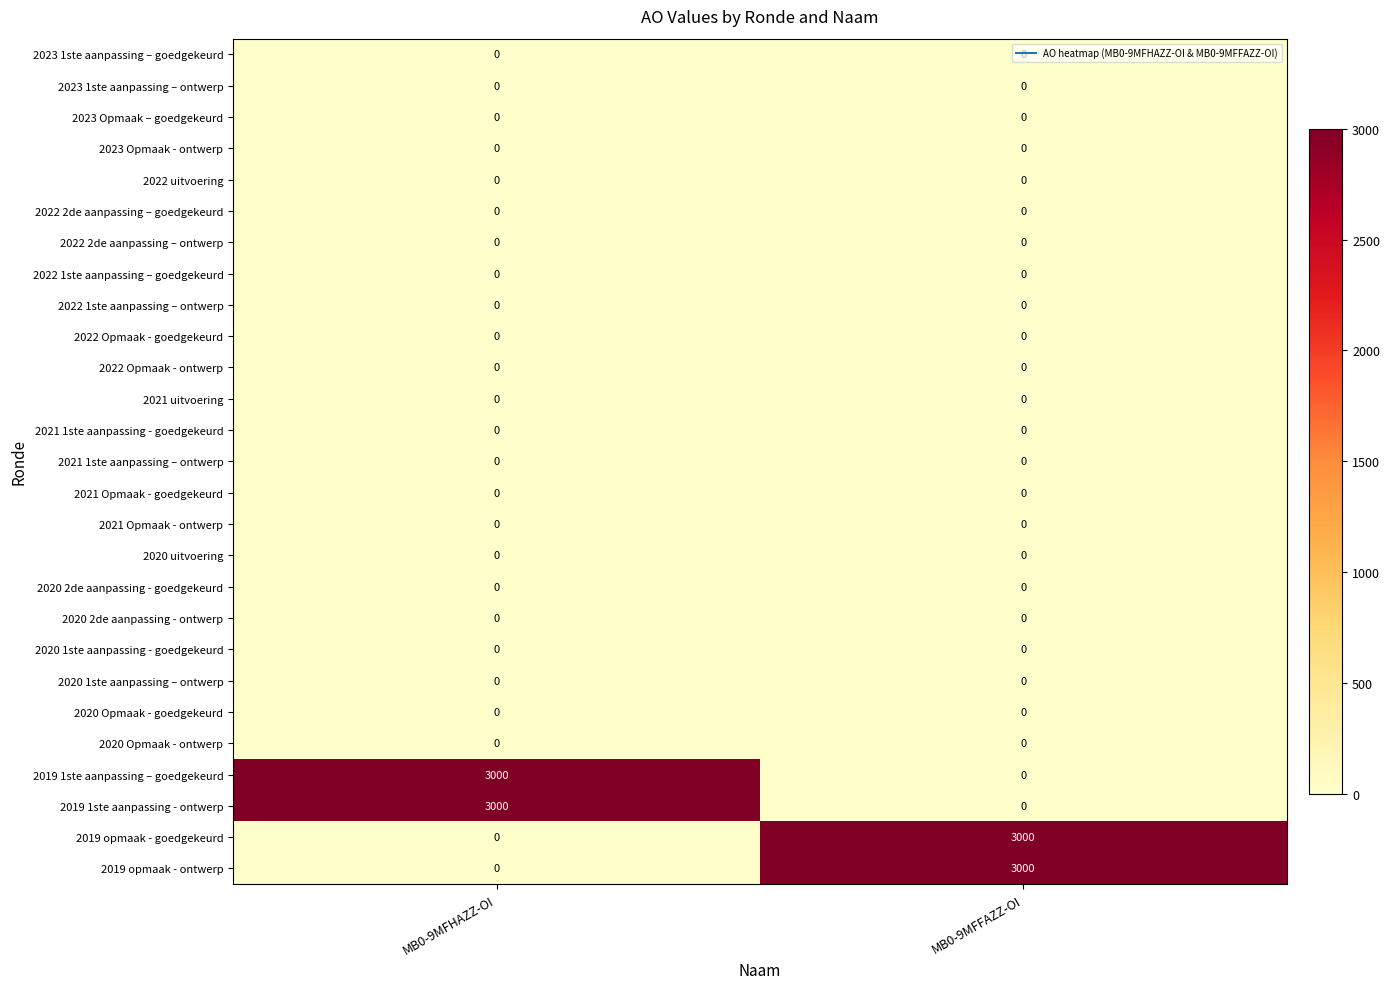

The value of 2021 Opmaak - ontwerp at MB0-9MFFAZZ-OI is 0. True or false?

True